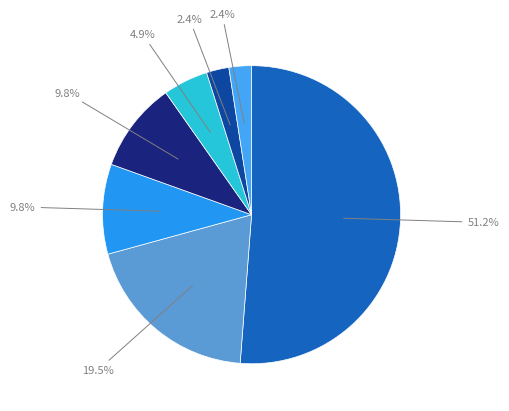

Count the number of slices in the pie.

7